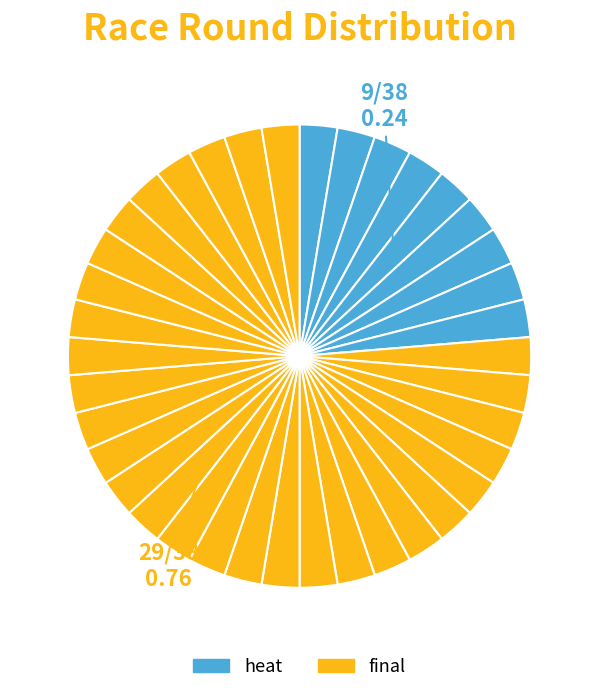

How many slices are in this pie chart?

38